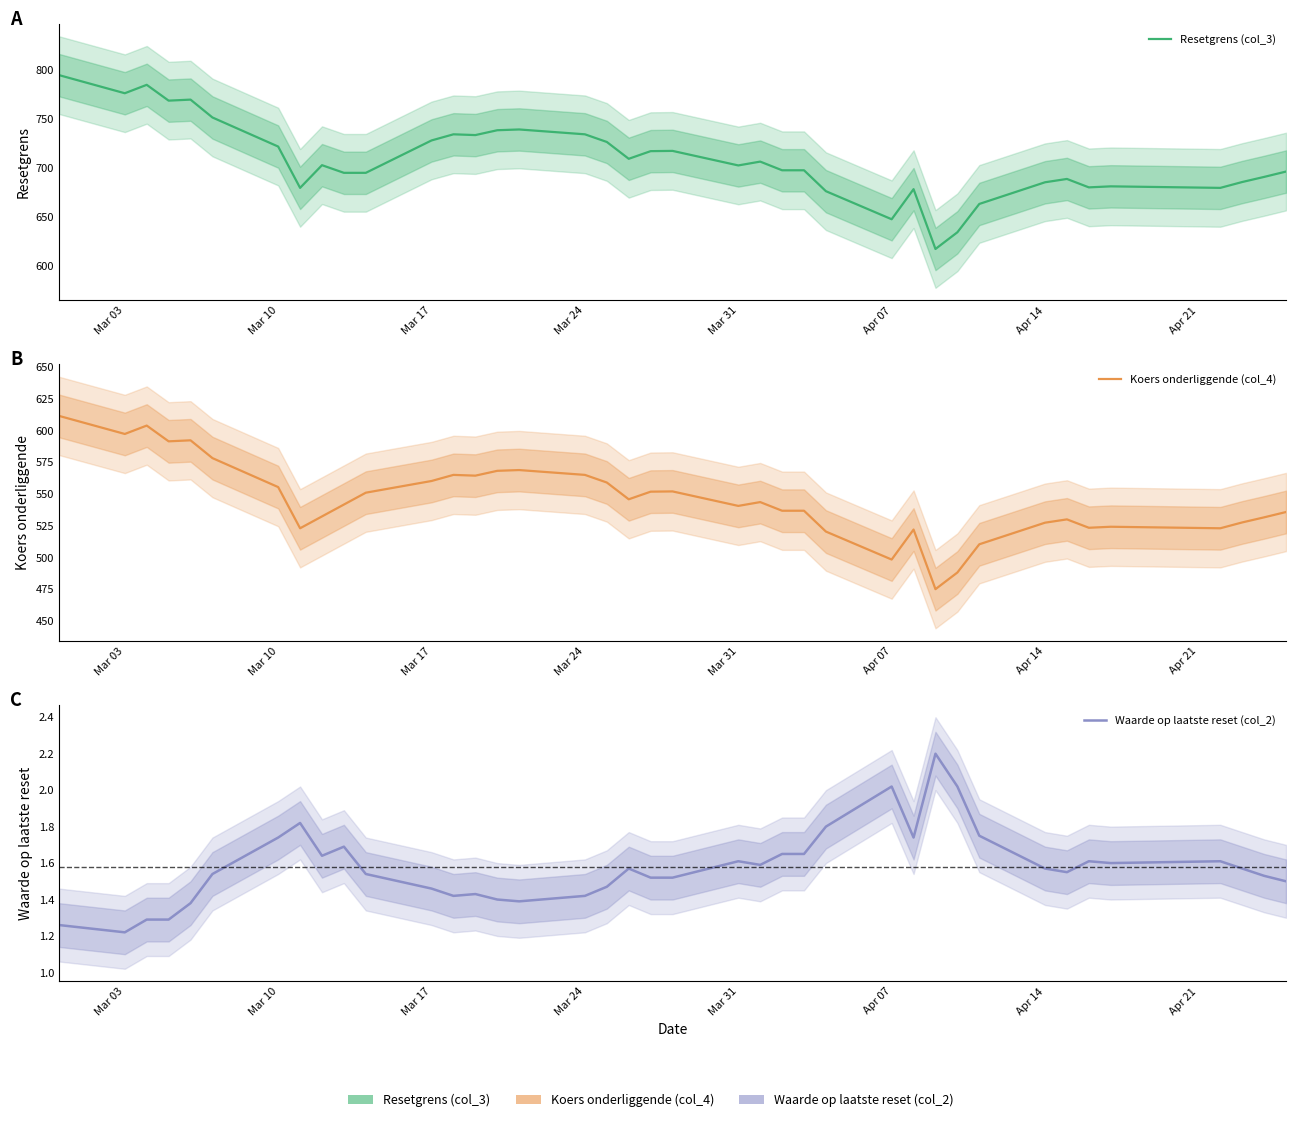

What is the difference between the maximum and second lowest values in the Waarde op laatste reset (col_2) series?

0.9